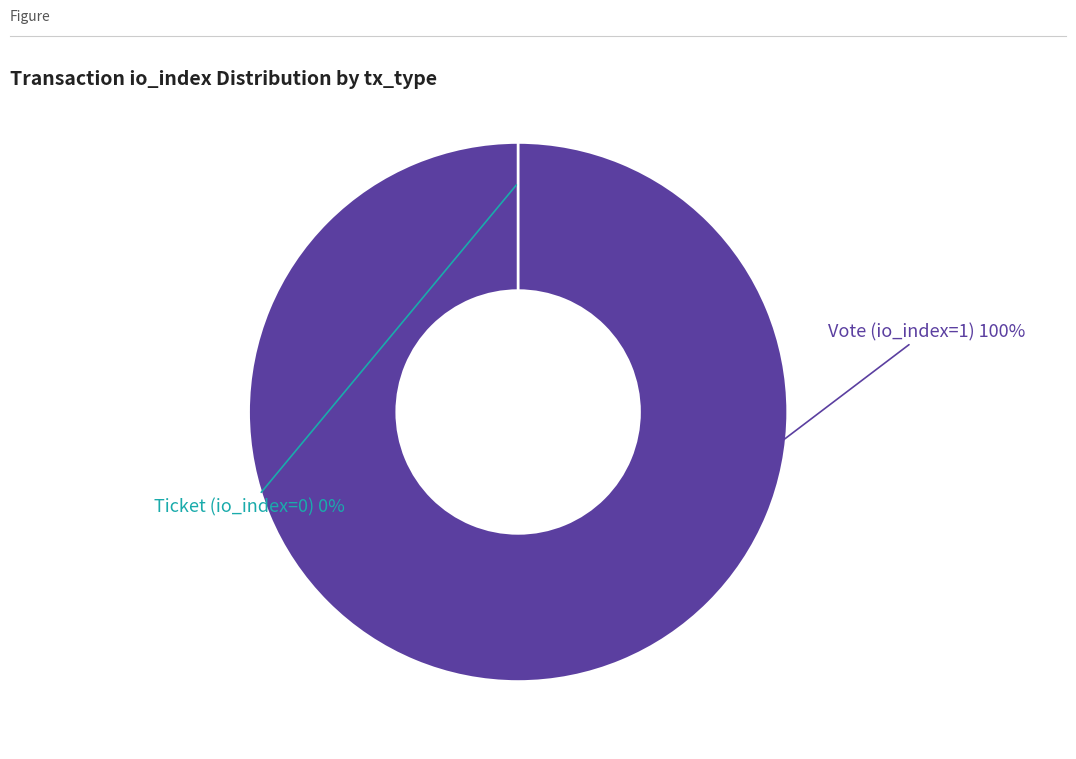

Is there a majority slice in this chart?

Yes